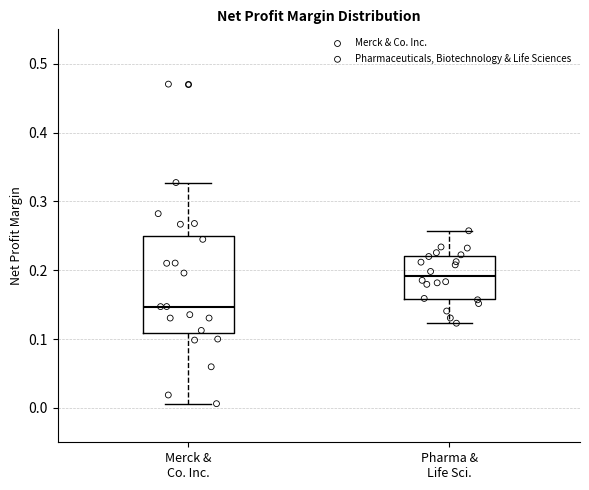

Where does the median line of the box for Merck & Co. Inc. sit on the y-axis? The values are not printed on the chart, so give them approximately, as read against the axis.

0.15